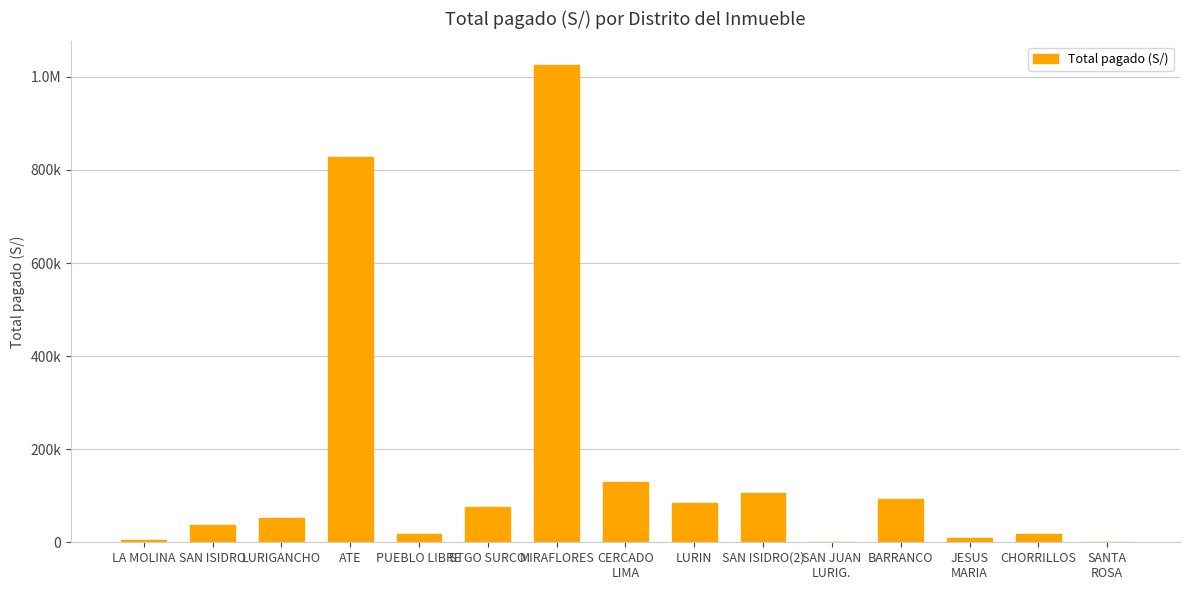

Count the number of values greater than 52294.

8